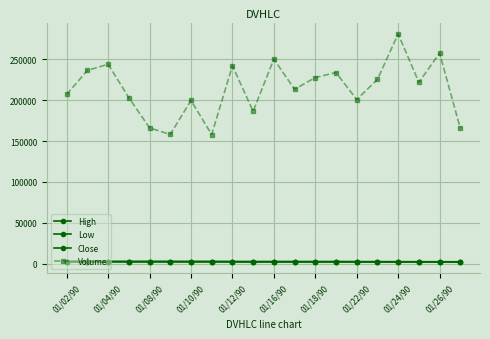

Reading left to right, extract all data points from this chart.

High: 2811.7	2834.0	2821.5	2810.2	2804.0	2810.8	2772.8	2783.3	2735.9	2692.4	2698.4	2711.4	2678.1	2696.9	2683.3	2639.6	2619.6	2628.8	2591.7	2583.6
Low: 2732.5	2786.3	2766.4	2758.1	2753.4	2760.0	2725.5	2748.3	2676.0	2666.2	2634.2	2643.8	2625.8	2657.8	2595.3	2584.0	2534.2	2546.2	2516.9	2522.6
Close: 2810.2	2809.7	2796.1	2773.2	2794.4	2766.0	2750.6	2760.7	2689.2	2669.4	2692.6	2659.1	2666.4	2677.9	2600.4	2615.3	2604.5	2561.0	2559.2	2553.4
Volume: 206813.0	236171.0	243691.0	202943.0	166113.0	157959.0	199502.0	157935.0	241798.0	186300.0	249975.0	213146.0	227486.0	233569.0	200614.0	225181.0	280704.0	221641.0	257288.0	165355.0